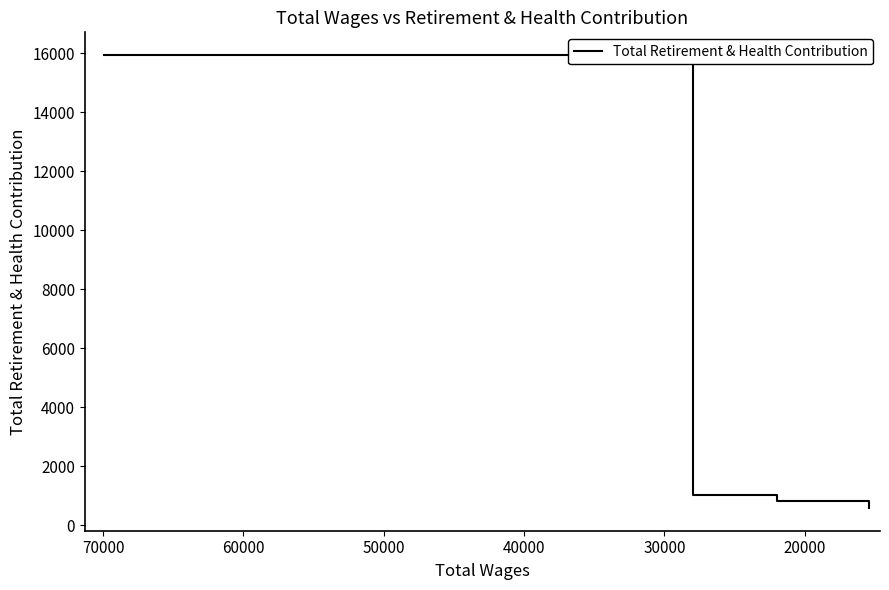

Count the number of data series in this chart.

1